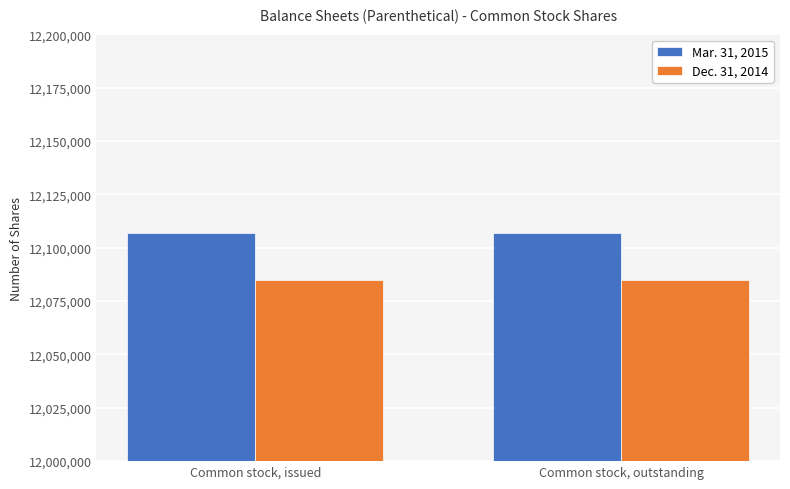

Reading left to right, list all the values displayed in this chart.

Mar. 31, 2015: Common stock, issued=12107101	Common stock, outstanding=12107101
Dec. 31, 2014: Common stock, issued=12084859	Common stock, outstanding=12084859